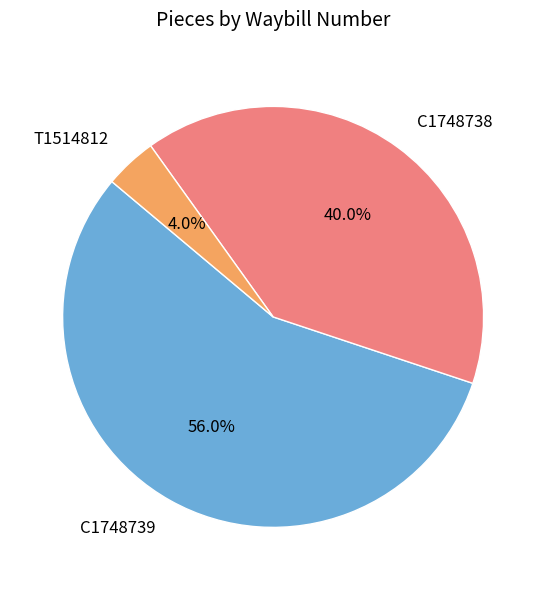

Combined, do C1748739 and T1514812 account for over 50%?

Yes